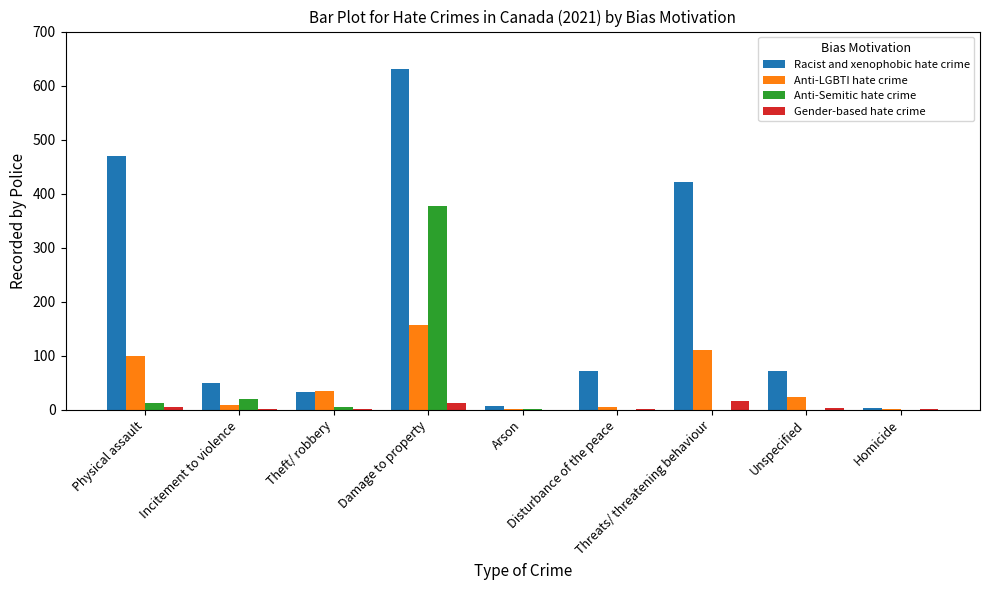

How many groups of bars are there?

9